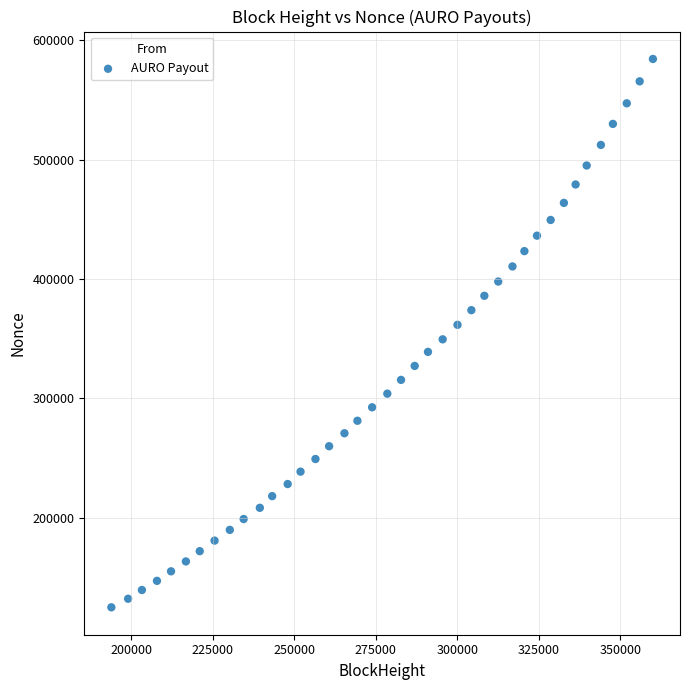

What is the range of Y values (max minus min)?

459288